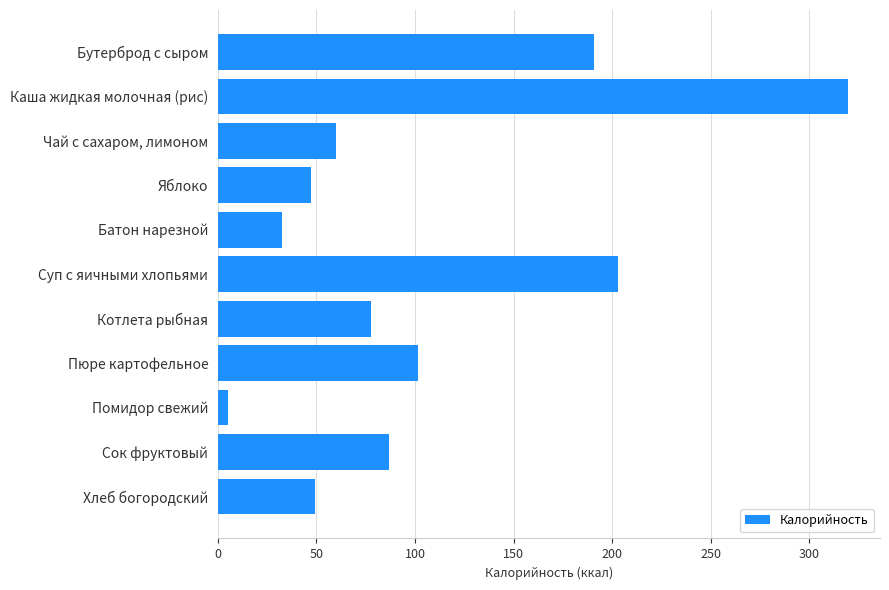

Does the chart contain stacked bars?

No